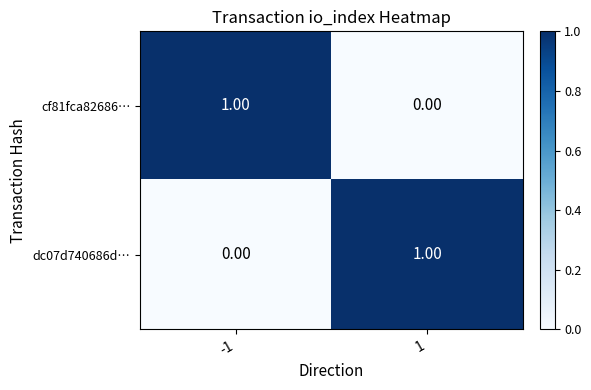

List the labels in order of cf81fca82686… value, smallest first.

1, -1